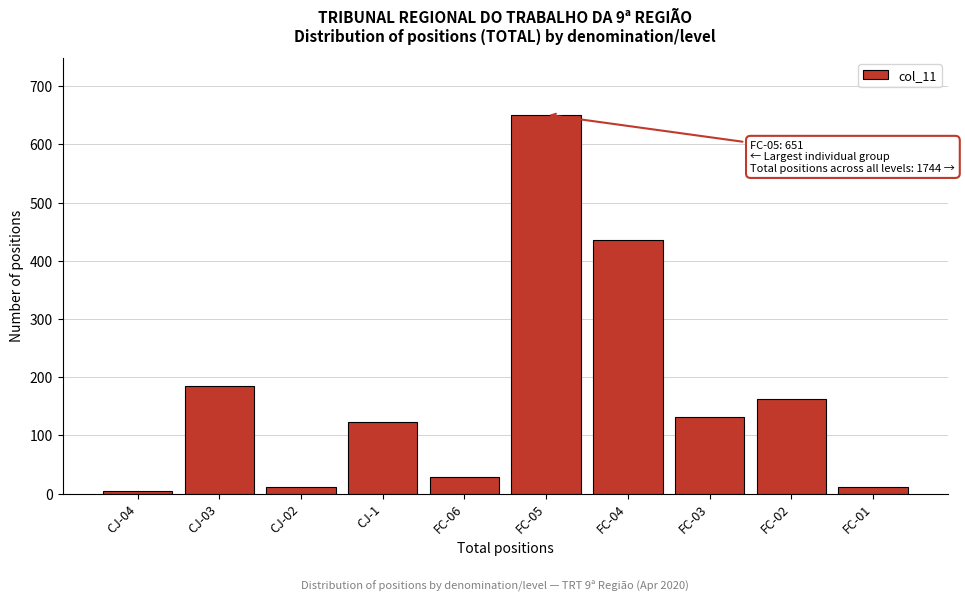

What is the difference between the maximum and second lowest values?

640